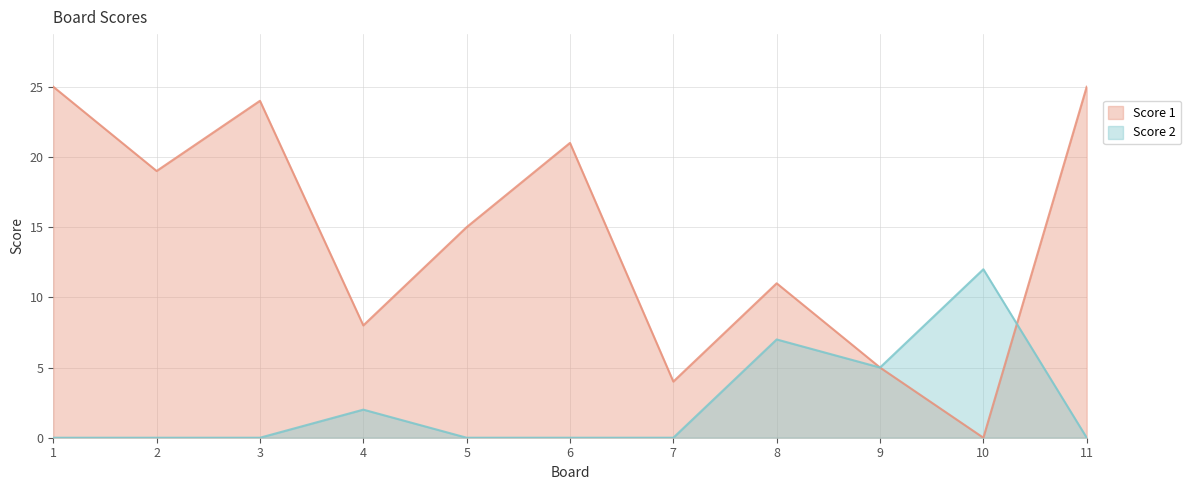

How many lines are shown in the chart?

2